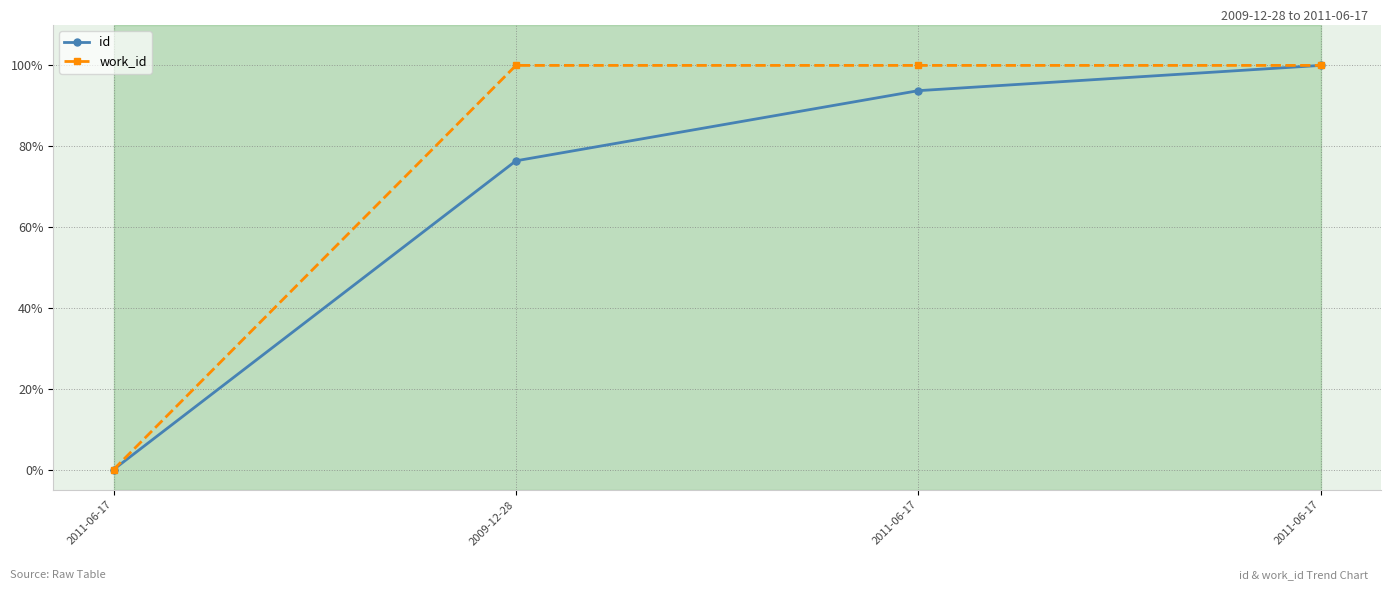

Is this an area chart (filled region under the line)?

No